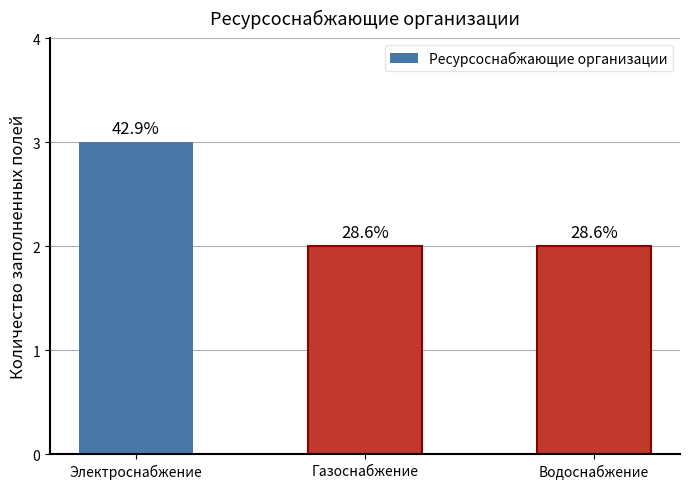

How many bars are there in total?

3